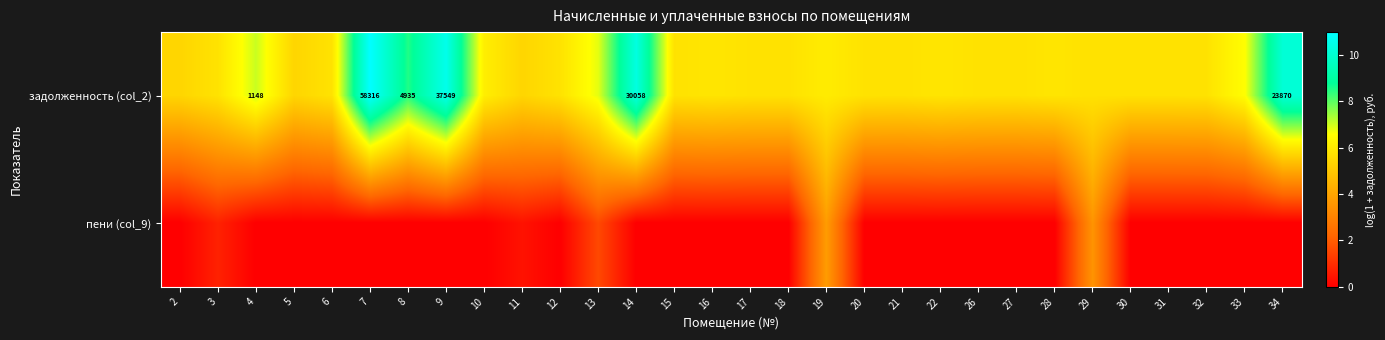

True or false: пени (col_9) has a value of 0.0 at 6.

True